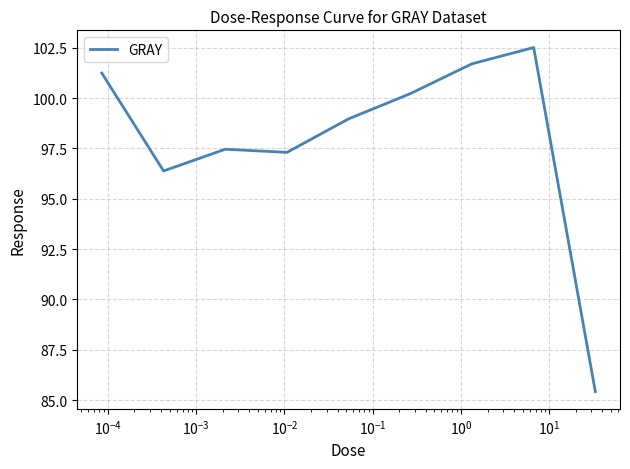

What is the greatest value displayed?

102.5